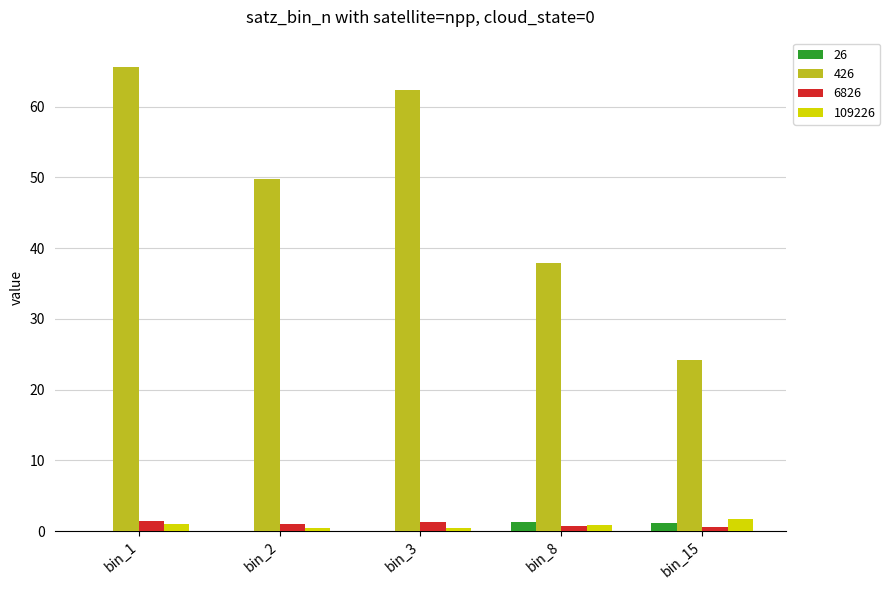

What is the sum of all 109226 values?

4.4